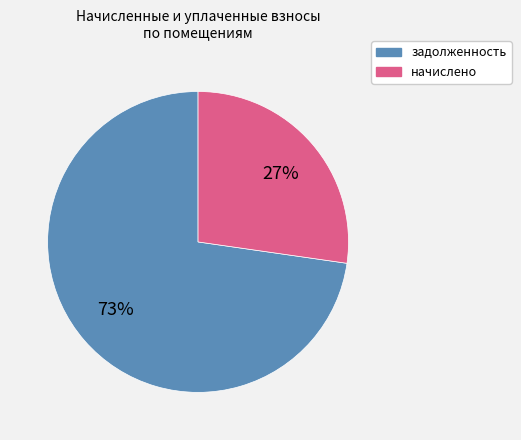

Is there a majority slice in this chart?

Yes